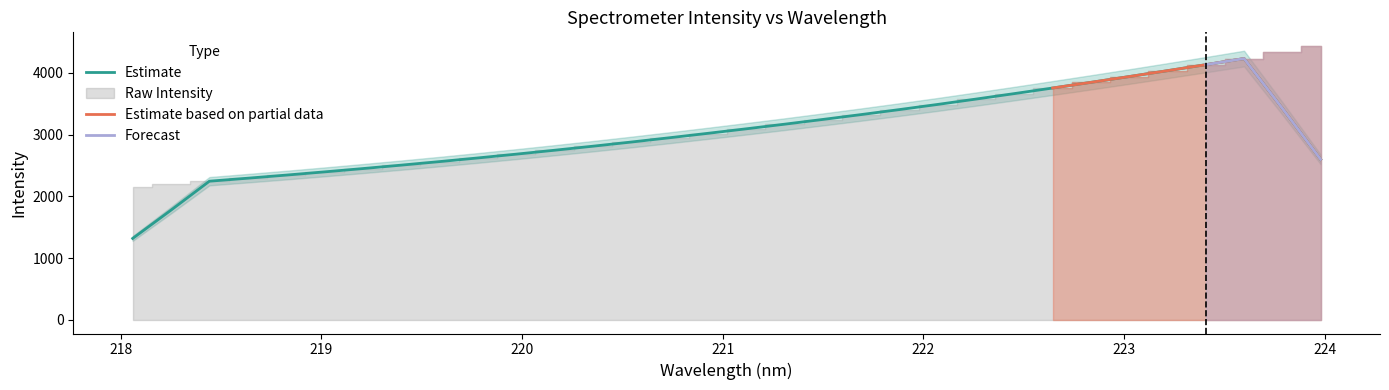

What is the lowest value of the Estimate series?

1318.4